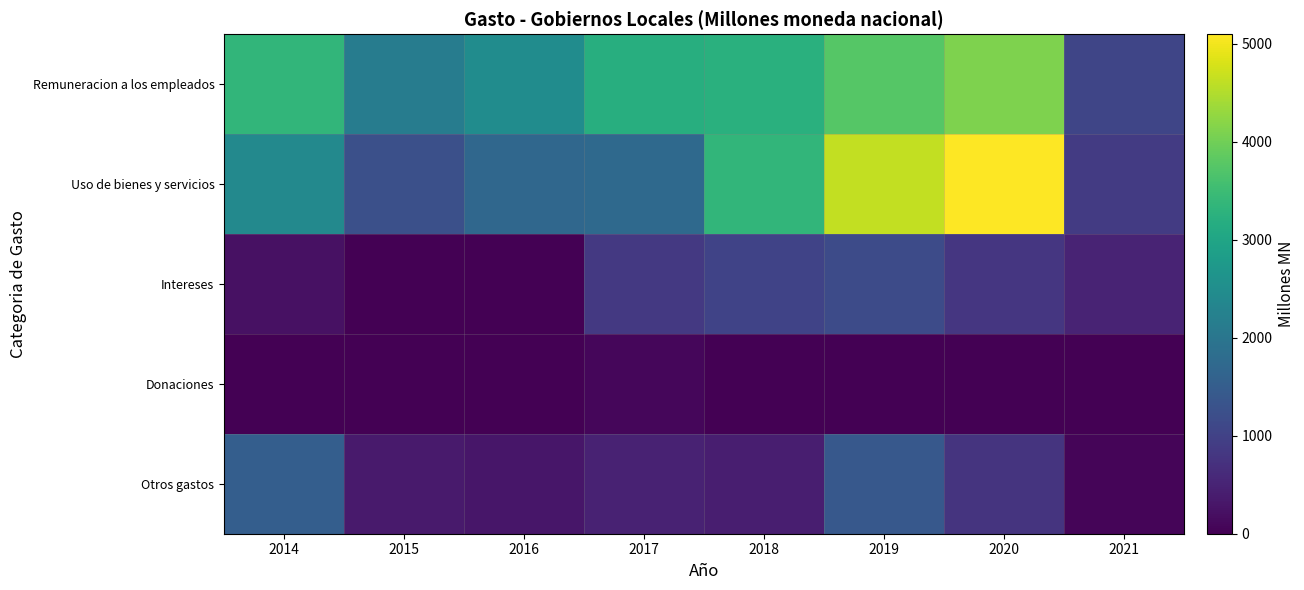

Which label corresponds to the smallest value in the chart?

2015